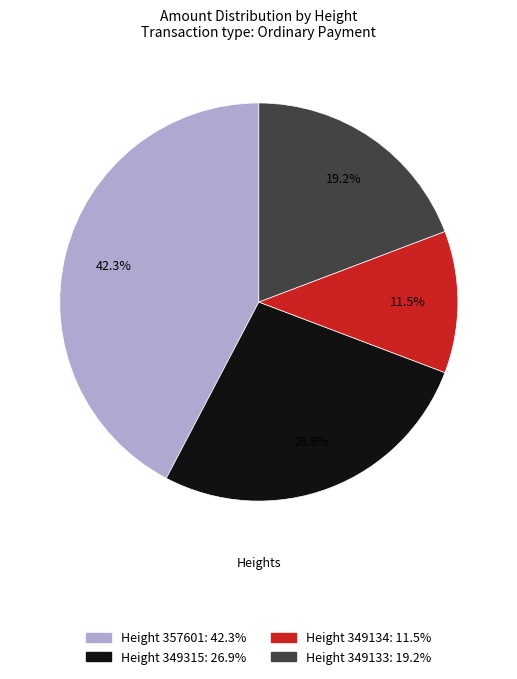

Does any single category account for the majority?

No